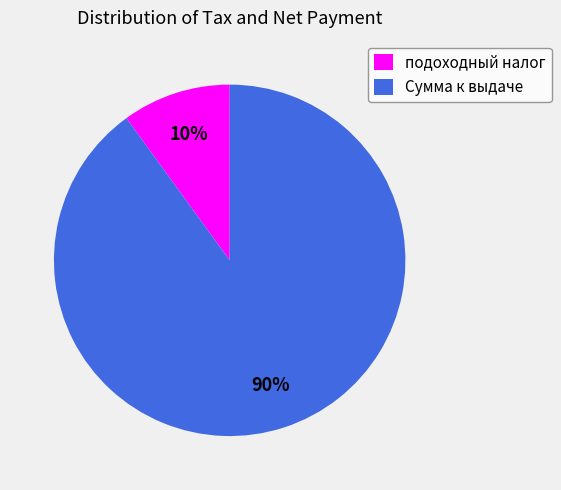

What percentage is the Сумма к выдаче slice, to the nearest percent?

90%